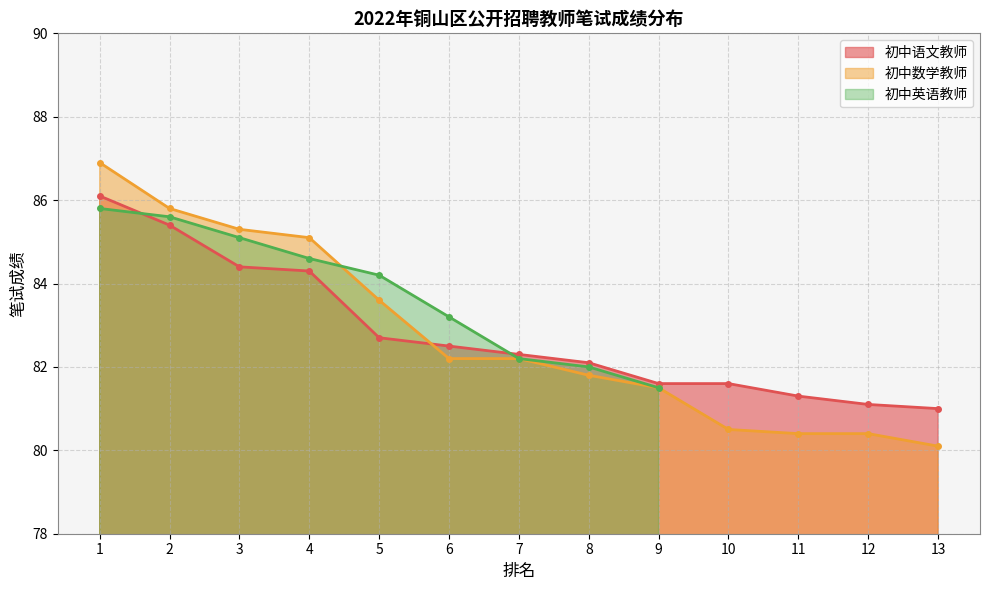

At how many categories does at least one series exceed 81?

12